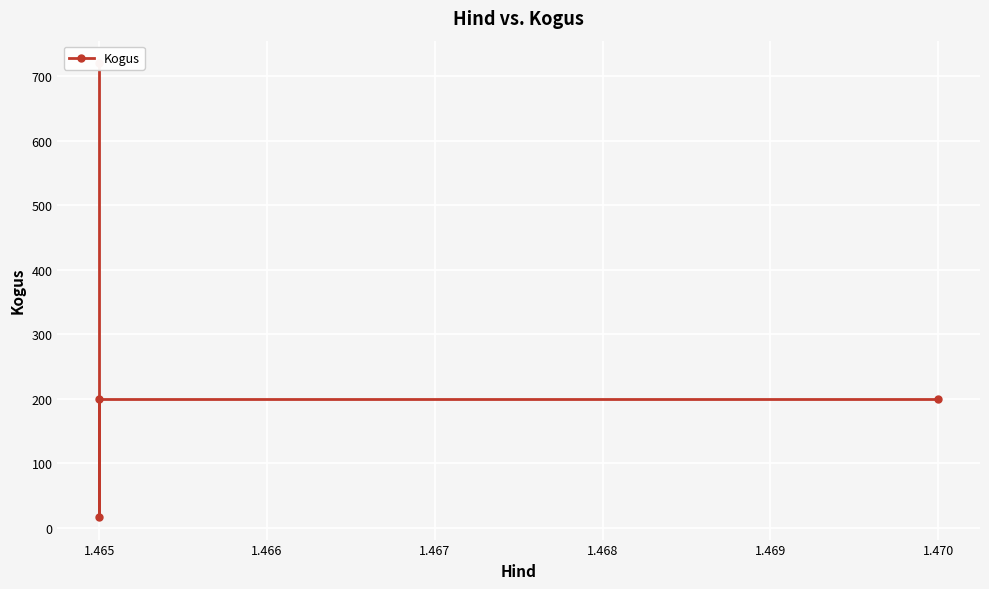

Is this an area chart (filled region under the line)?

No